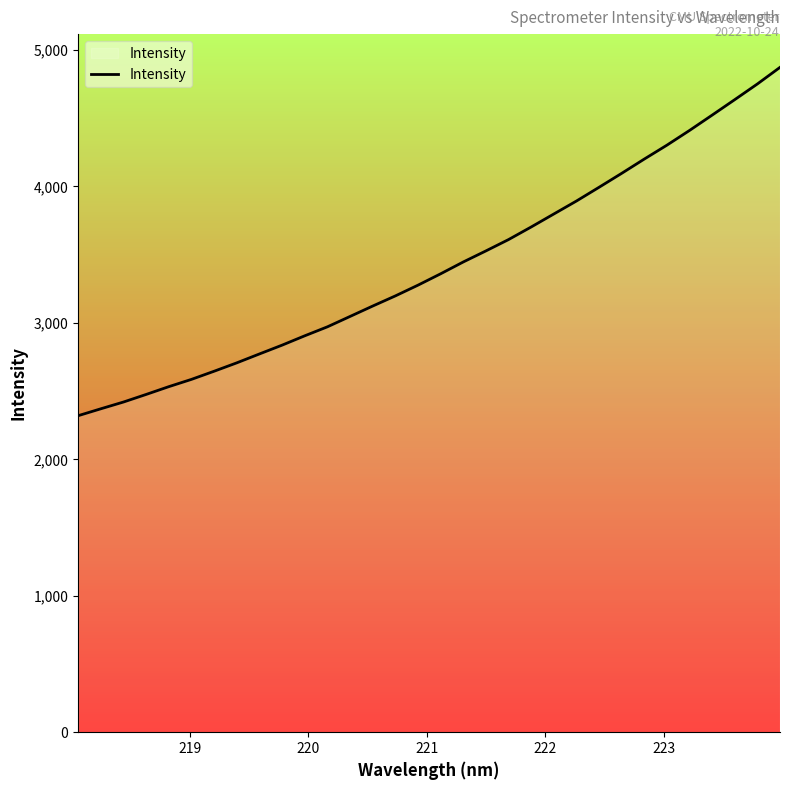

What is the maximum value shown in the chart?

4873.2